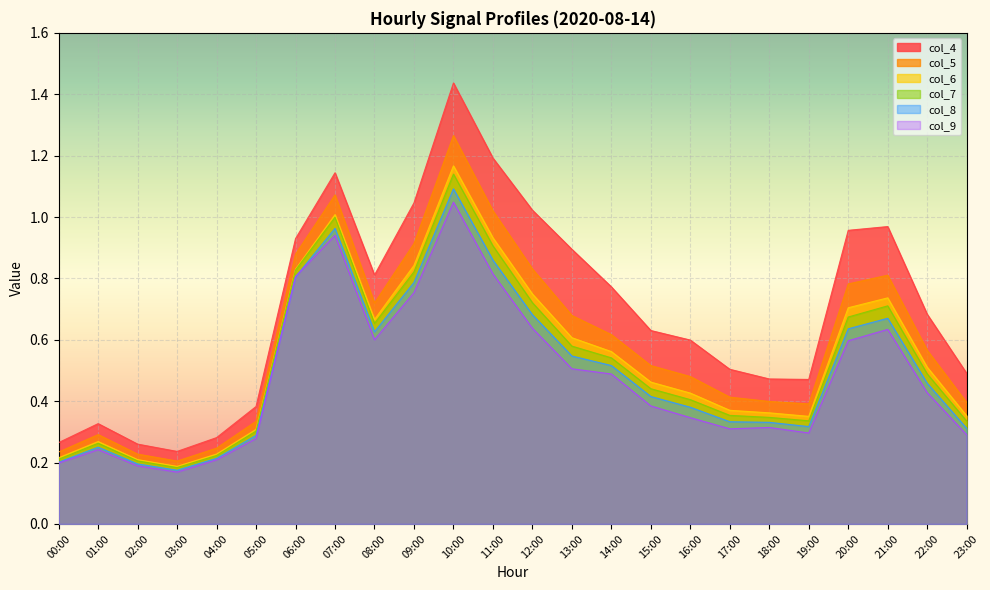

What is the maximum value for col_8?

1.1